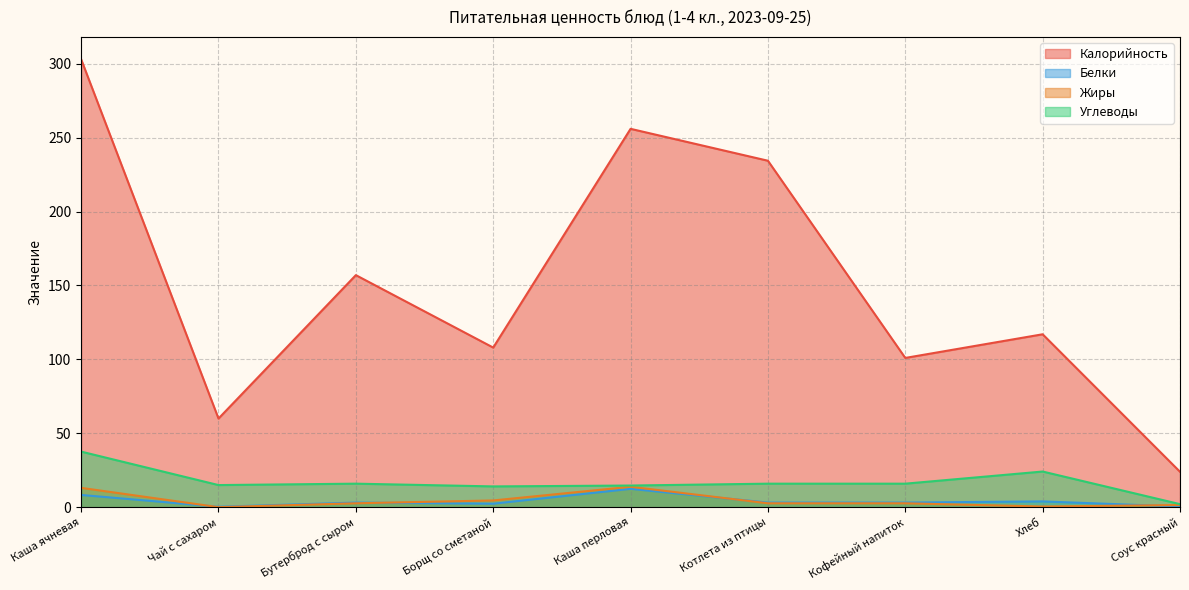

What is the sum of the Белки values at Борщ со сметаной and Бутерброд с сыром?

5.6